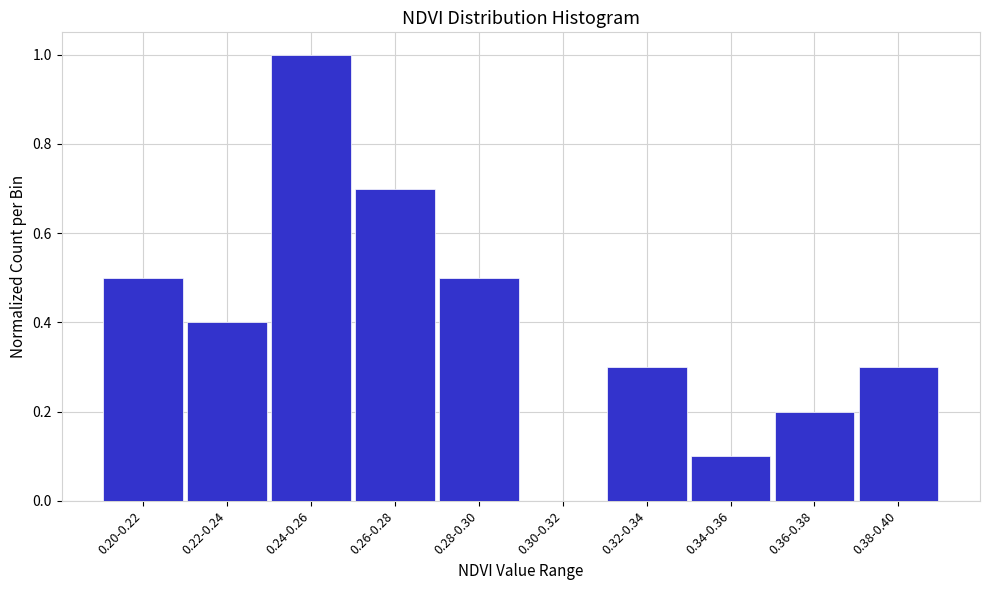

Reading left to right, what are all the values shown in this chart?

0.20-0.22=0.5	0.22-0.24=0.4	0.24-0.26=1.0	0.26-0.28=0.7	0.28-0.30=0.5	0.30-0.32=0.0	0.32-0.34=0.3	0.34-0.36=0.1	0.36-0.38=0.2	0.38-0.40=0.3